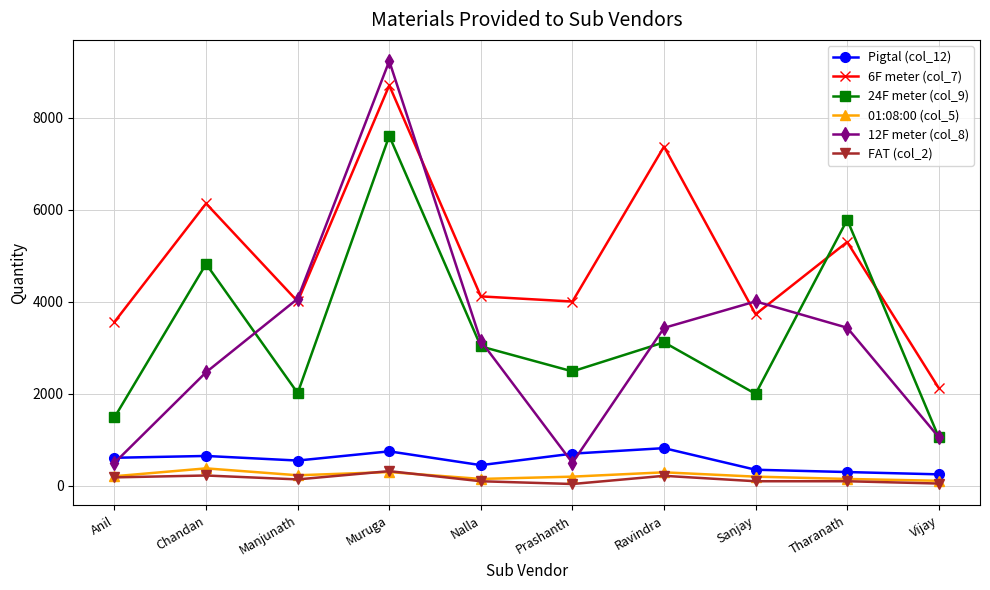

What is the spread (max minus min) of values at Muruga?

8938